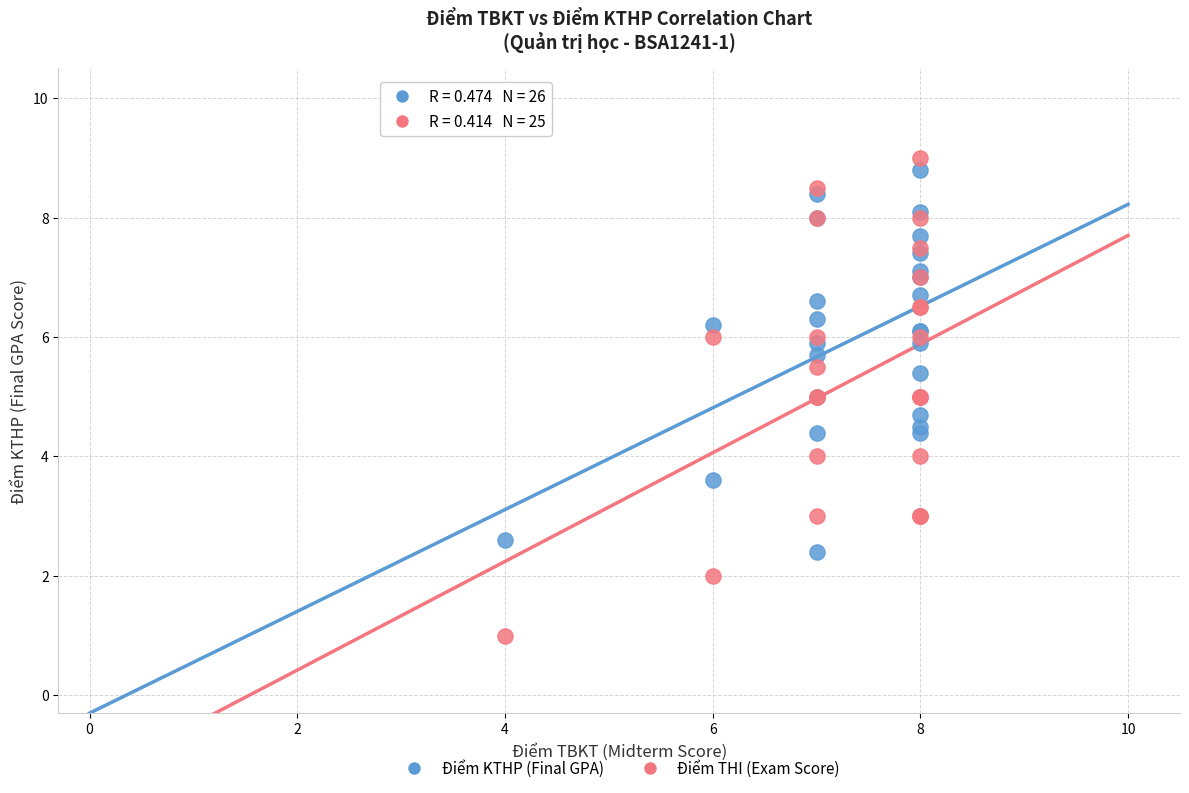

Which series has the widest spread of Y values?

Điểm THI (Exam Score)